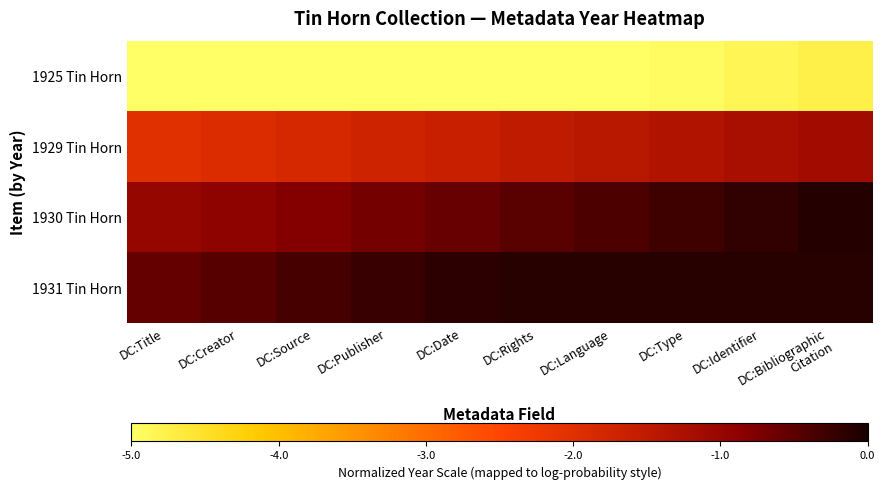

Reading left to right, what are all the values shown in this chart?

1925 Tin Horn: DC:Title=-5.0	DC:Creator=-5.0	DC:Source=-5.0	DC:Publisher=-5.0	DC:Date=-5.0	DC:Rights=-5.0	DC:Language=-5.0	DC:Type=-5.0	DC:Identifier=-4.9	DC:Bibliographic
Citation=-4.8
1929 Tin Horn: DC:Title=-2.0	DC:Creator=-1.9	DC:Source=-1.8	DC:Publisher=-1.7	DC:Date=-1.6	DC:Rights=-1.5	DC:Language=-1.4	DC:Type=-1.3	DC:Identifier=-1.2	DC:Bibliographic
Citation=-1.1
1930 Tin Horn: DC:Title=-1.0	DC:Creator=-0.9	DC:Source=-0.8	DC:Publisher=-0.7	DC:Date=-0.6	DC:Rights=-0.5	DC:Language=-0.4	DC:Type=-0.3	DC:Identifier=-0.2	DC:Bibliographic
Citation=-0.1
1931 Tin Horn: DC:Title=-0.5	DC:Creator=-0.5	DC:Source=-0.3	DC:Publisher=-0.2	DC:Date=-0.2	DC:Rights=-0.1	DC:Language=-0.1	DC:Type=-0.1	DC:Identifier=-0.1	DC:Bibliographic
Citation=-0.1